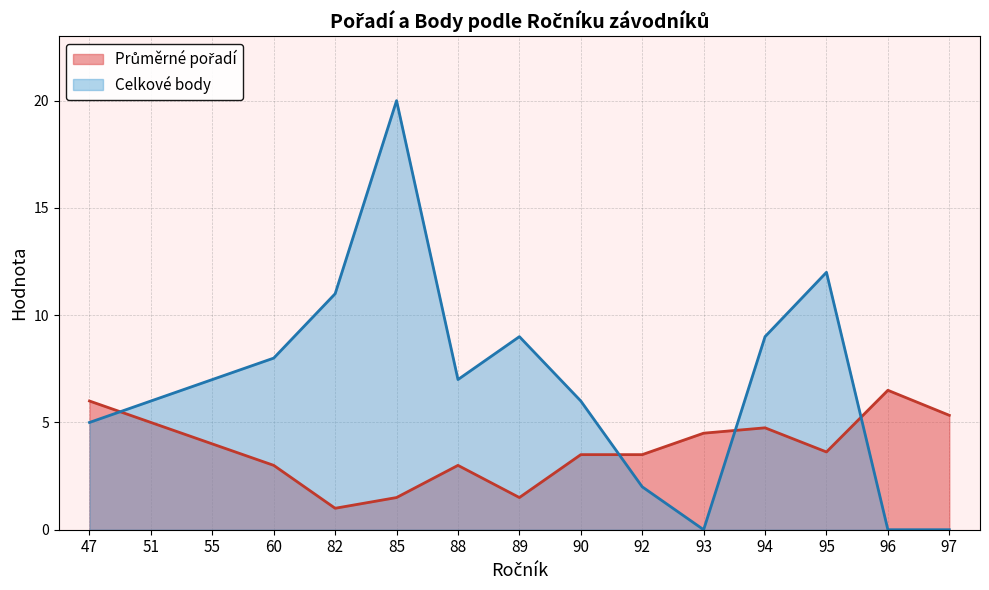

Which category has the highest value in the Celkové body series?

85